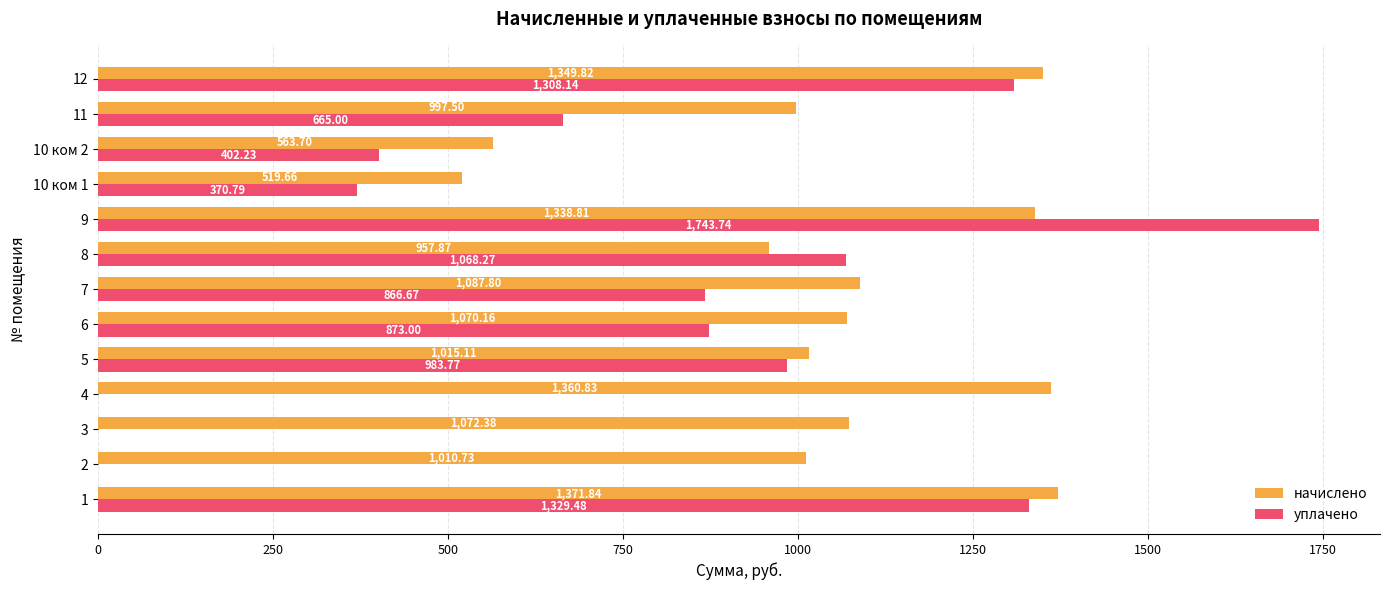

What is the sum of the уплачено values at 8 and 10 ком 2?

1470.5